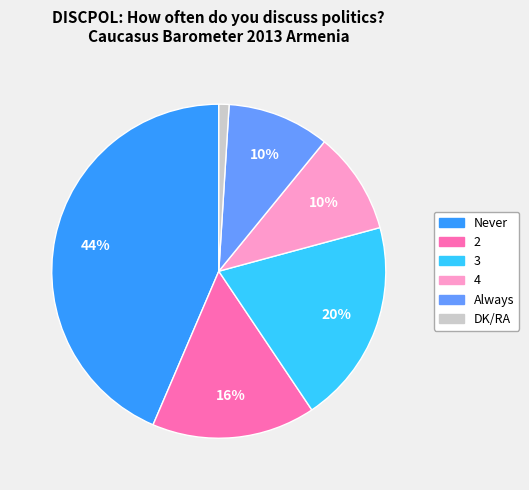

Which has a higher value, 2 or DK/RA?

2